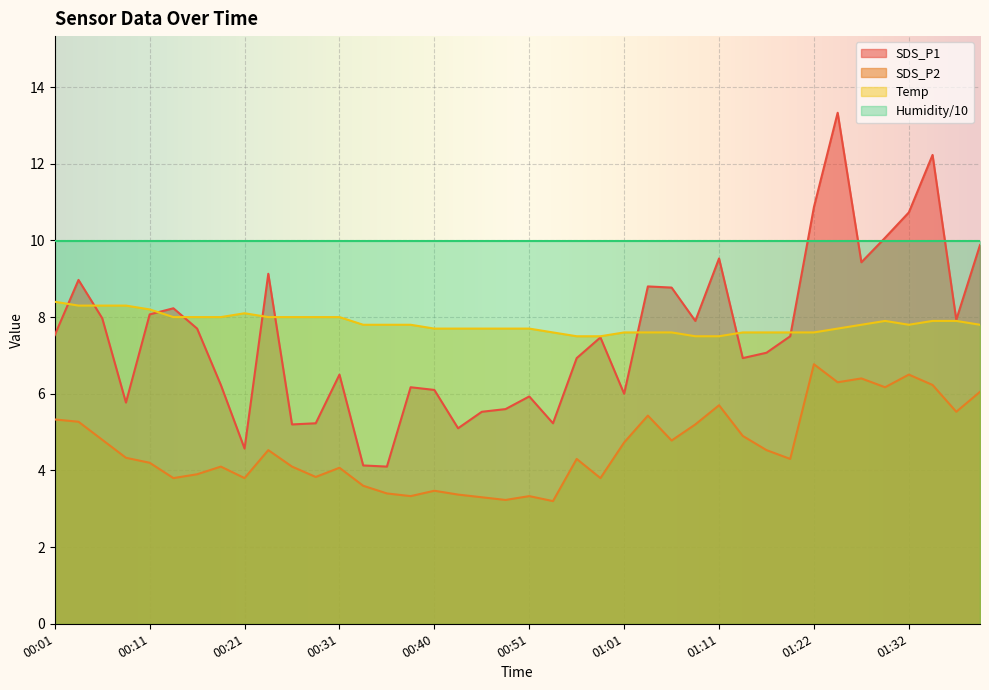

What are all the series names shown in the legend?

SDS_P1, SDS_P2, Temp, Humidity/10